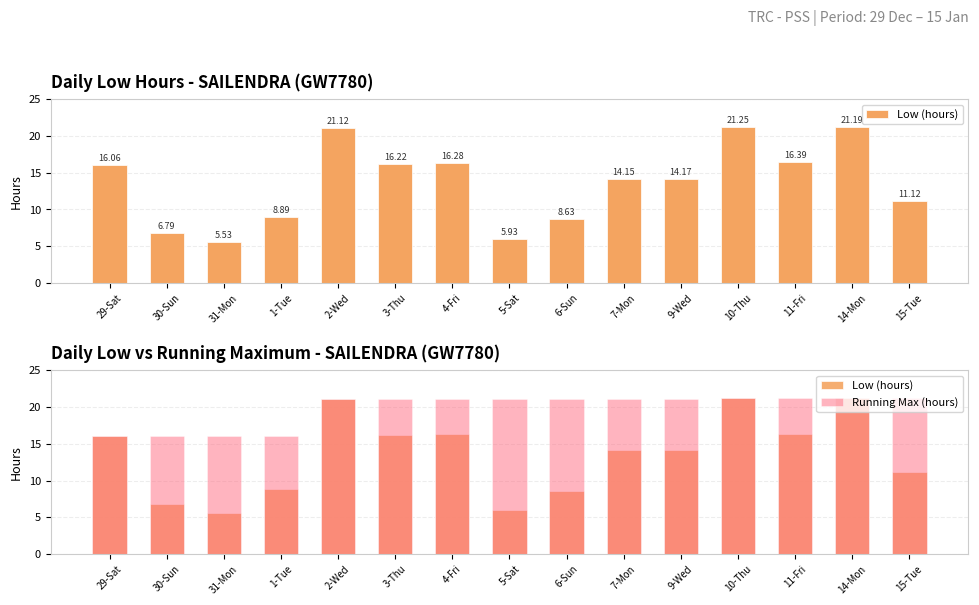

Reading right to left, transcribe all the data shown in this chart.

Low (hours): 15-Tue=11.1	14-Mon=21.2	11-Fri=16.4	10-Thu=21.2	9-Wed=14.2	7-Mon=14.2	6-Sun=8.6	5-Sat=5.9	4-Fri=16.3	3-Thu=16.2	2-Wed=21.1	1-Tue=8.9	31-Mon=5.5	30-Sun=6.8	29-Sat=16.1
Running Max (hours): 15-Tue=21.2	14-Mon=21.2	11-Fri=21.2	10-Thu=21.2	9-Wed=21.1	7-Mon=21.1	6-Sun=21.1	5-Sat=21.1	4-Fri=21.1	3-Thu=21.1	2-Wed=21.1	1-Tue=16.1	31-Mon=16.1	30-Sun=16.1	29-Sat=16.1